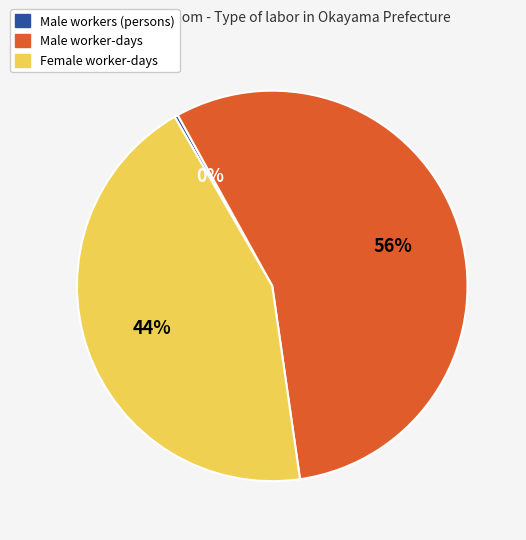

Rank the categories by value from highest to lowest.

Male worker-days, Female worker-days, Male workers (persons)